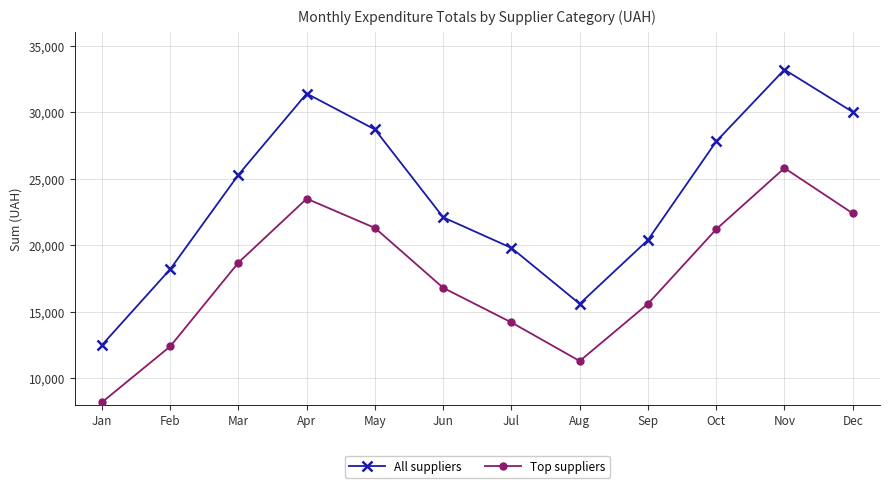

How many lines are shown in the chart?

2